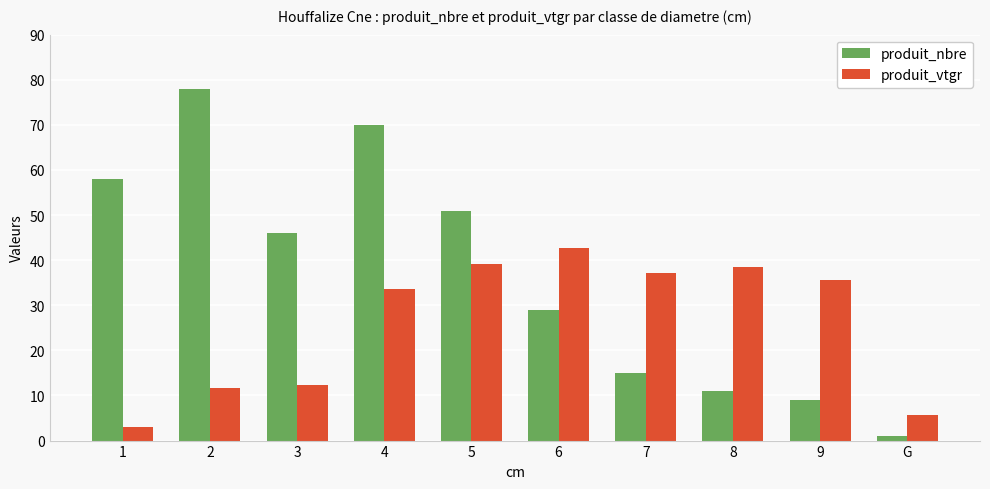

Reading left to right, list all the values displayed in this chart.

produit_nbre: 58.0	78.0	46.0	70.0	51.0	29.0	15.0	11.0	9.0	1.0
produit_vtgr: 2.9	11.6	12.4	33.5	39.2	42.6	37.1	38.6	35.7	5.8